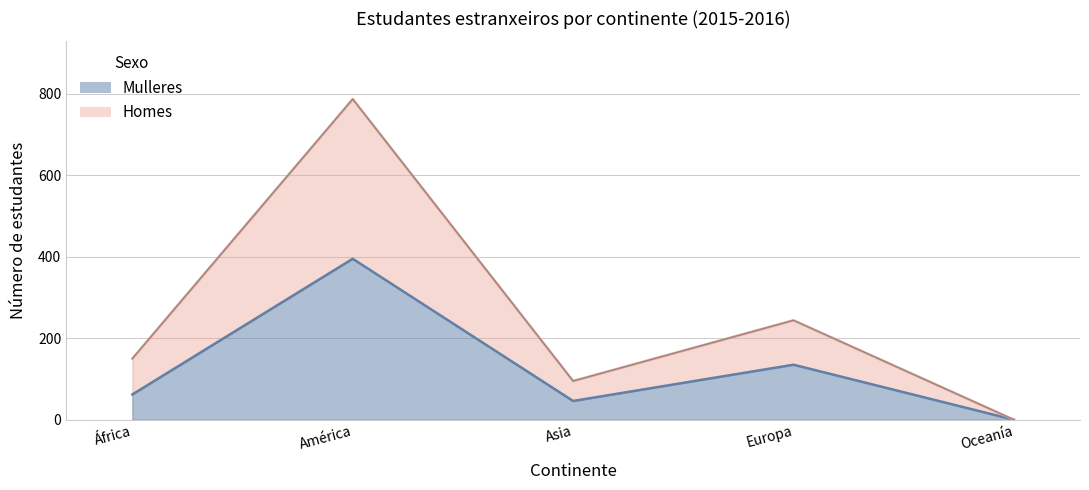

Where is the first local maximum for Homes?

América